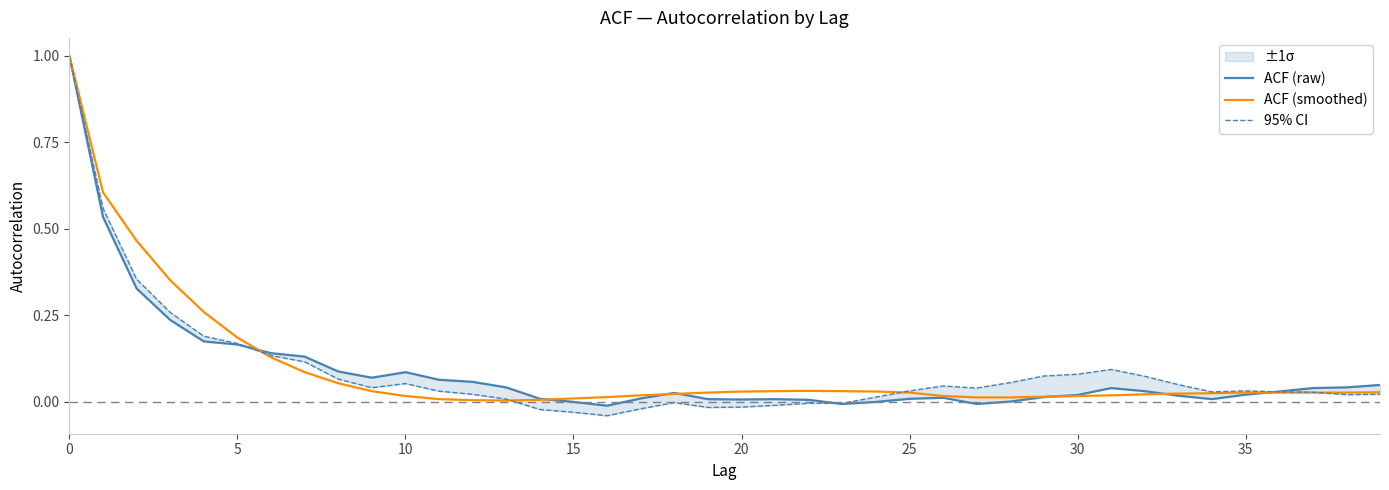

Where is the first local minimum for ACF (raw)?

9